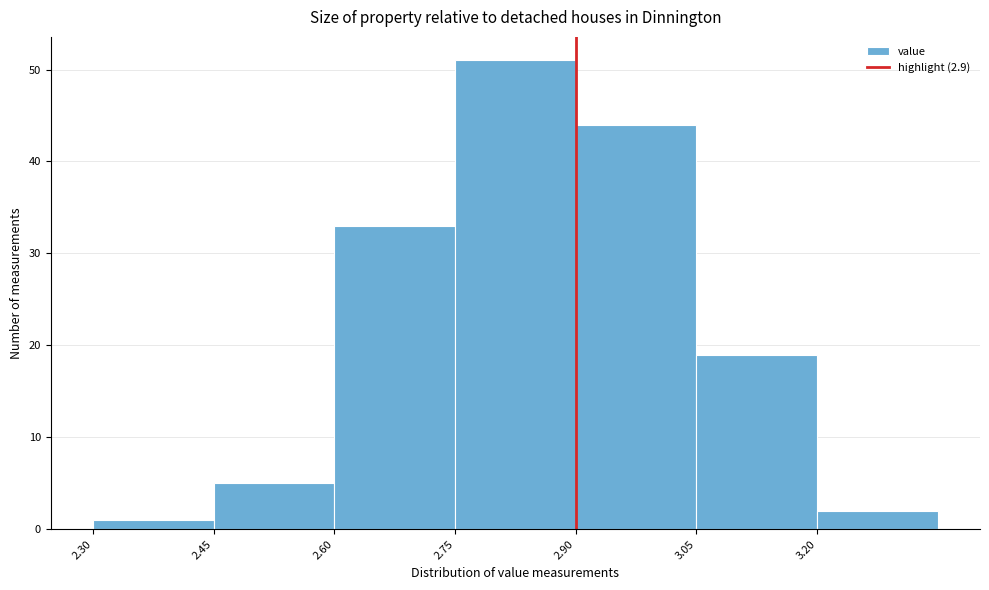

Reading left to right, transcribe this chart: for each bar, give the range it covers on the x-axis and its height. Neither the bar edges nor the heights are printed on the chart, so give them approximately, as read against the axes.

2.30 to 2.45: 1
2.45 to 2.60: 5
2.60 to 2.75: 33
2.75 to 2.90: 51
2.90 to 3.05: 44
3.05 to 3.20: 19
3.20 to 3.35: 2